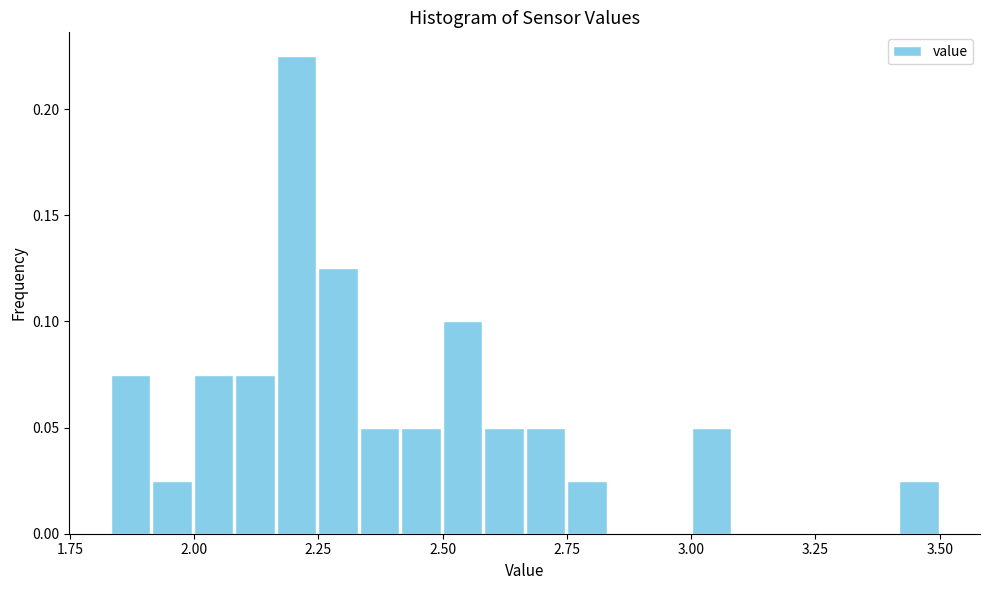

Around what value on the x-axis is the tallest bar? Give the approximate position of its centre, as read against the axis.

2.20